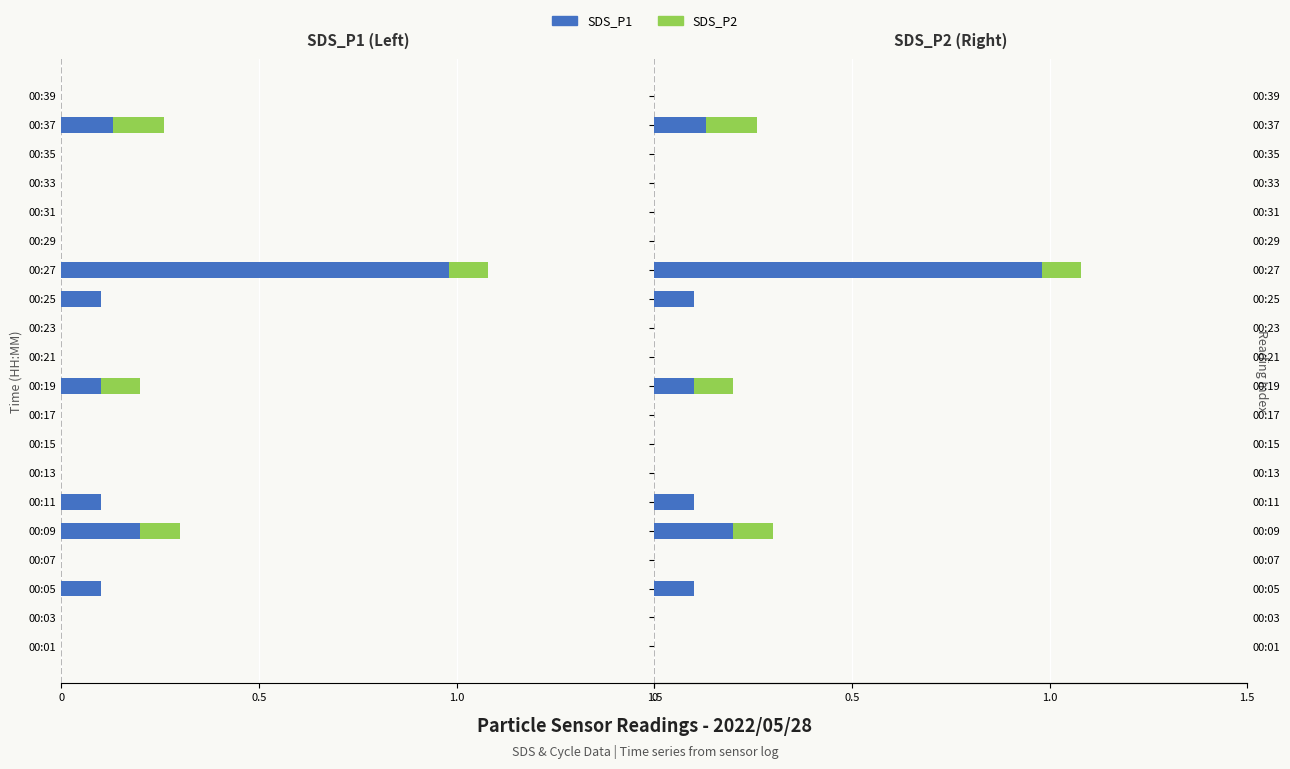

True or false: SDS_P1 has a value of 0.0 at 00:01.

True